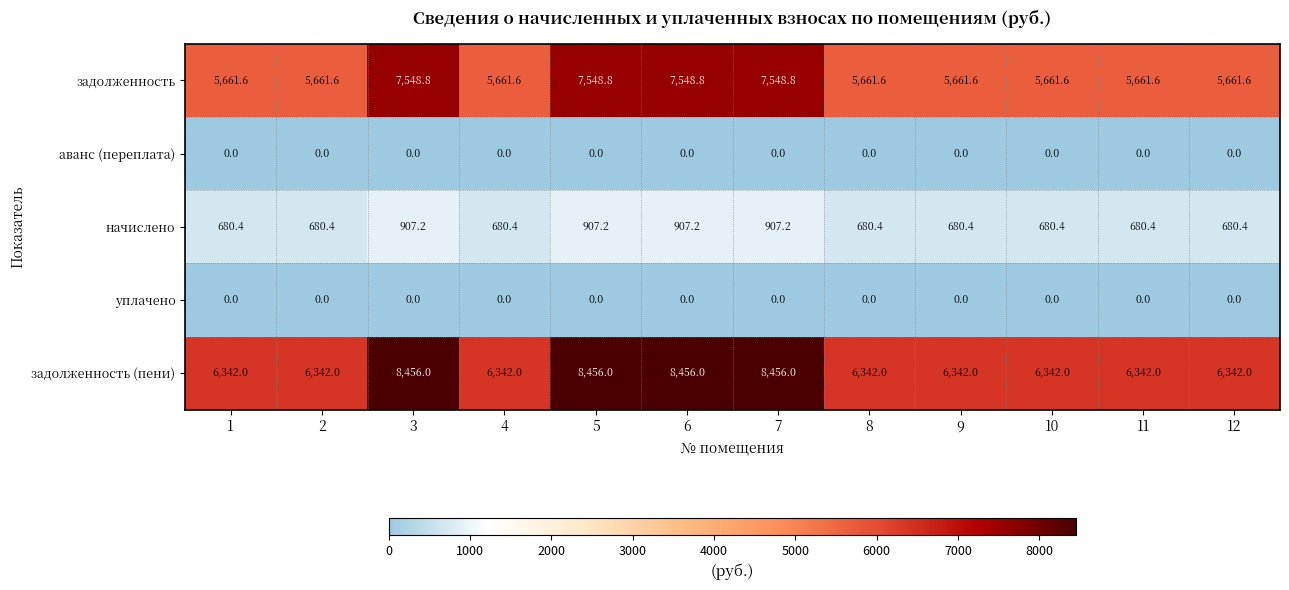

Which series has the largest range (max minus min)?

задолженность (пени)